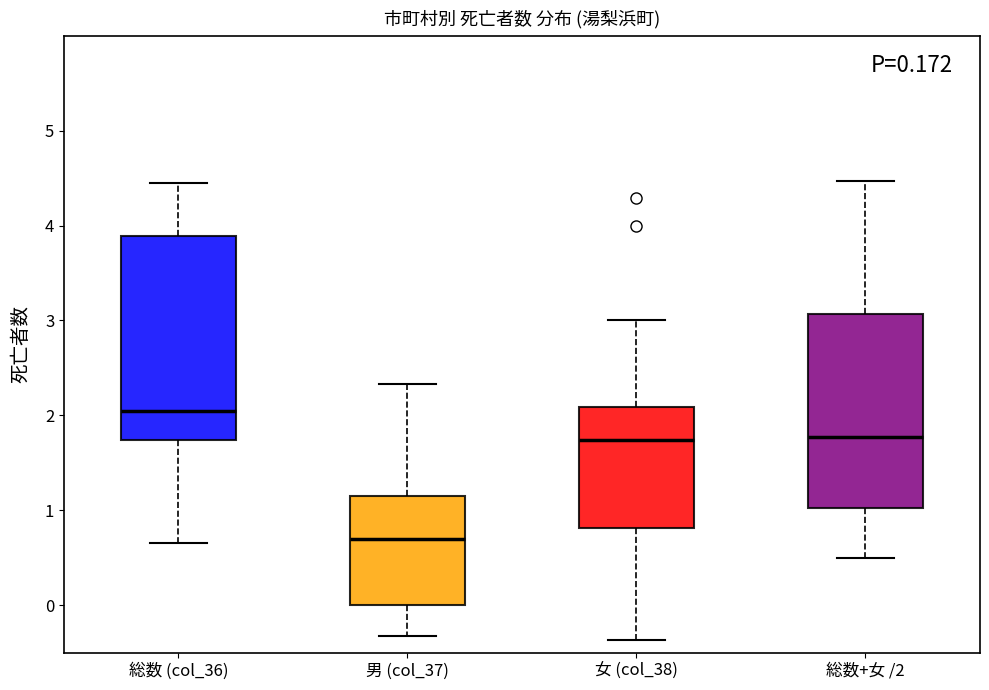

Which box has the lowest median line?

男 (col_37)